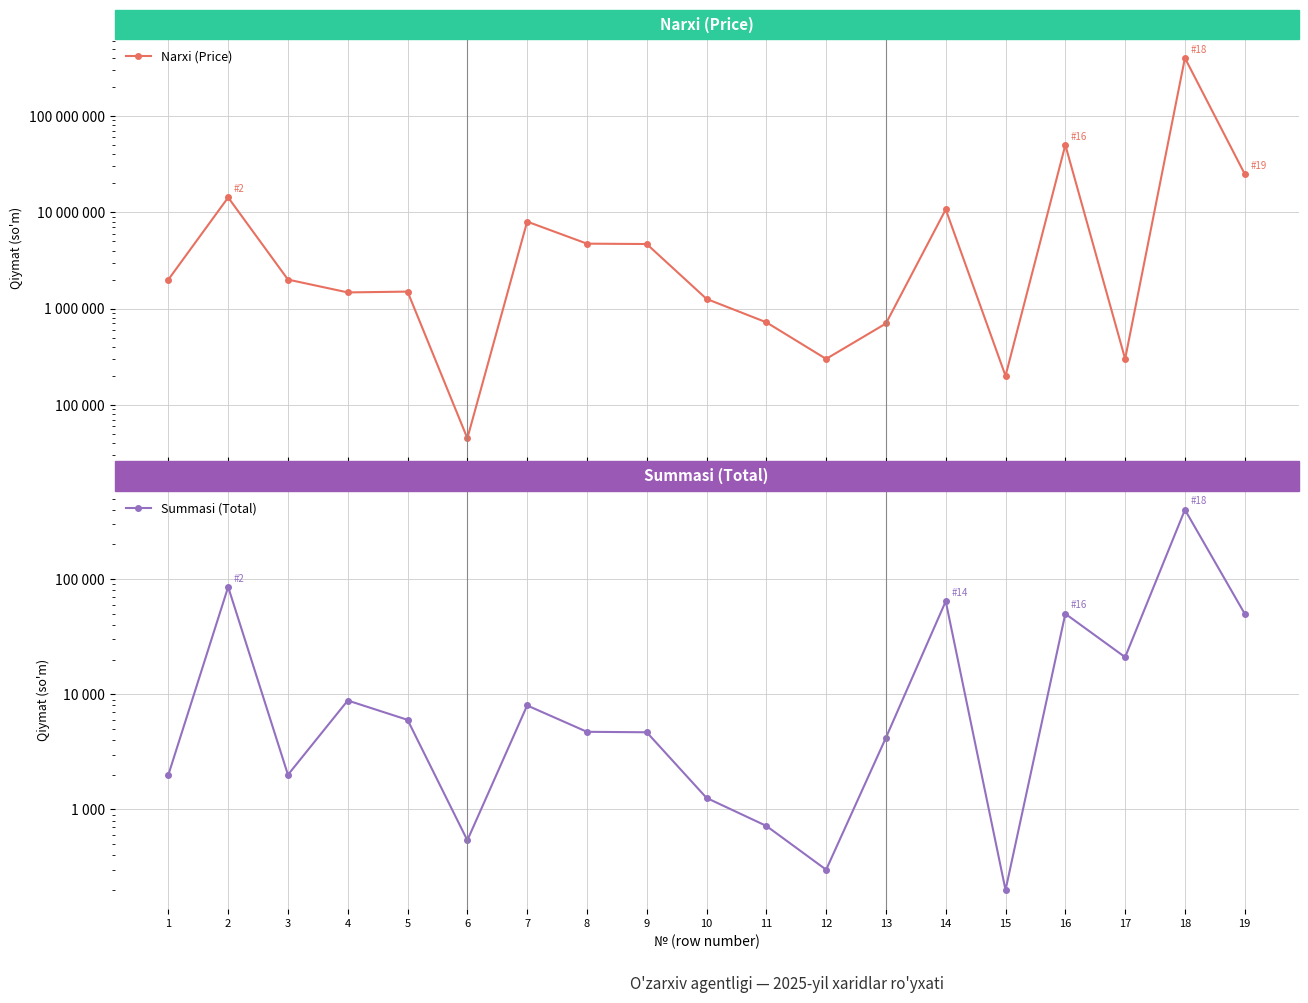

Which series changed the most between 4 and 7?

Narxi (Price)